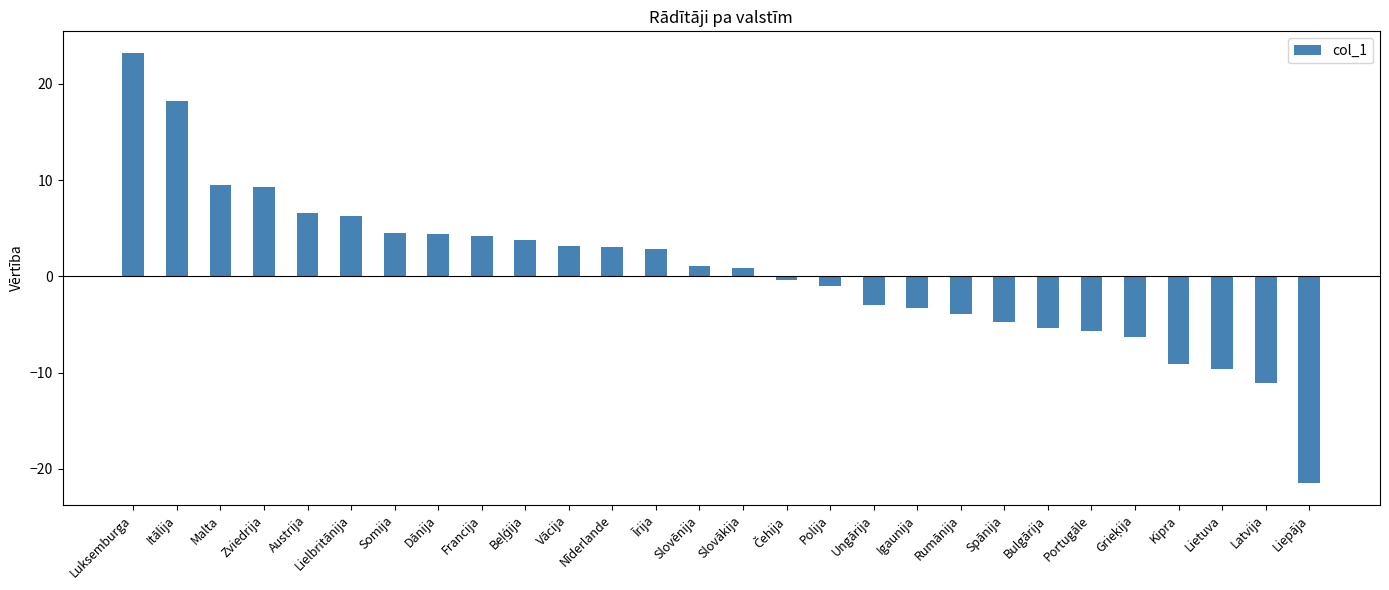

What is the change in value from Igaunija to Spānija?

-1.4